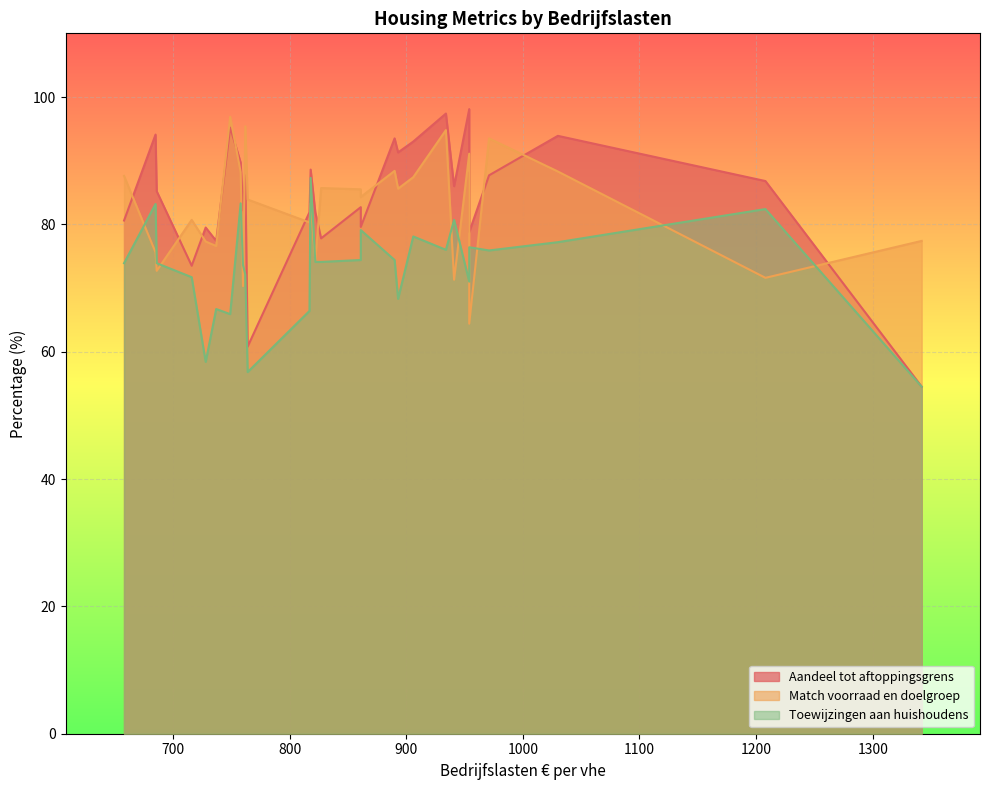

In Match voorraad en doelgroep, how many points are higher than both neighbors (excluding endpoints)?

10